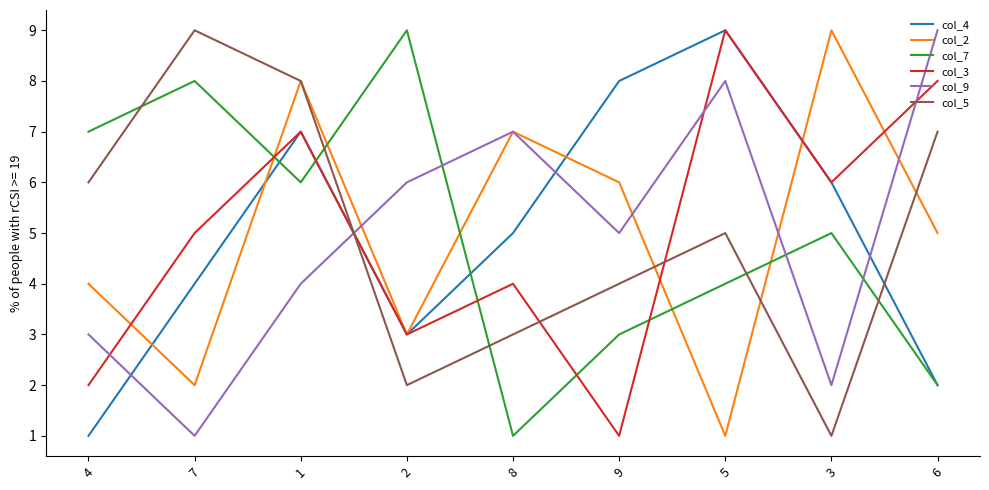

Which series ends up on top after the final intersection of col_7 and col_3?

col_3